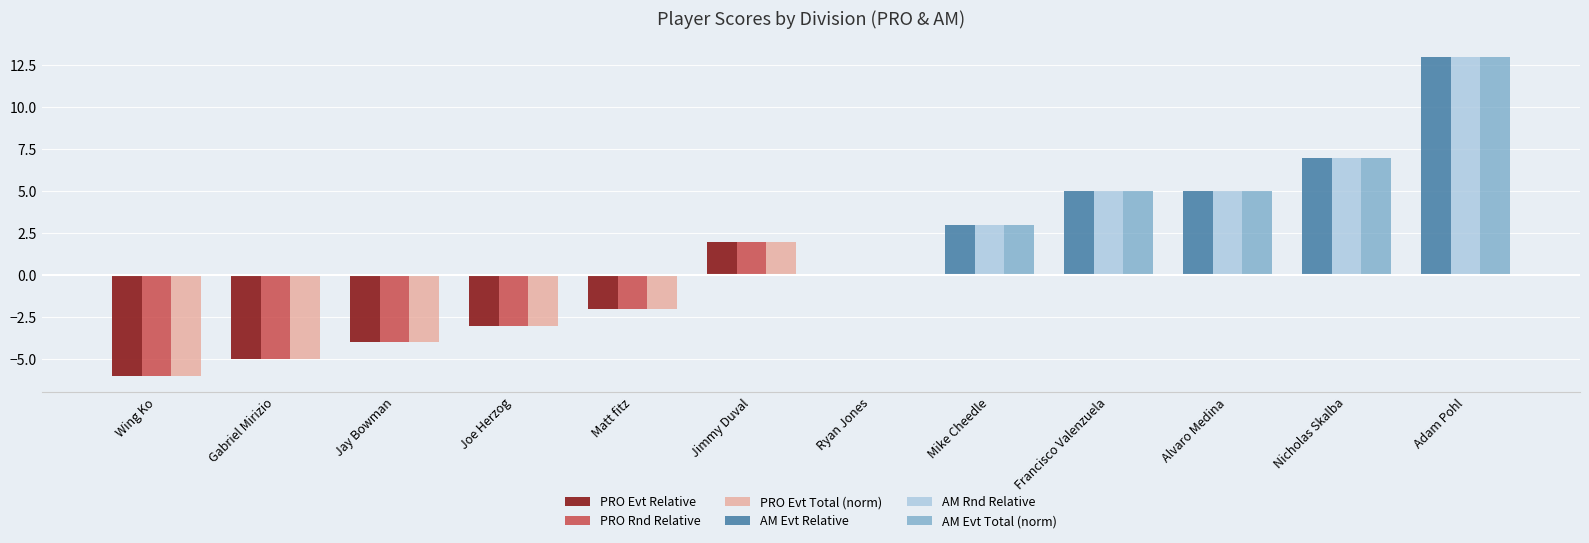

What is the total value across all series at Matt fitz?

-6